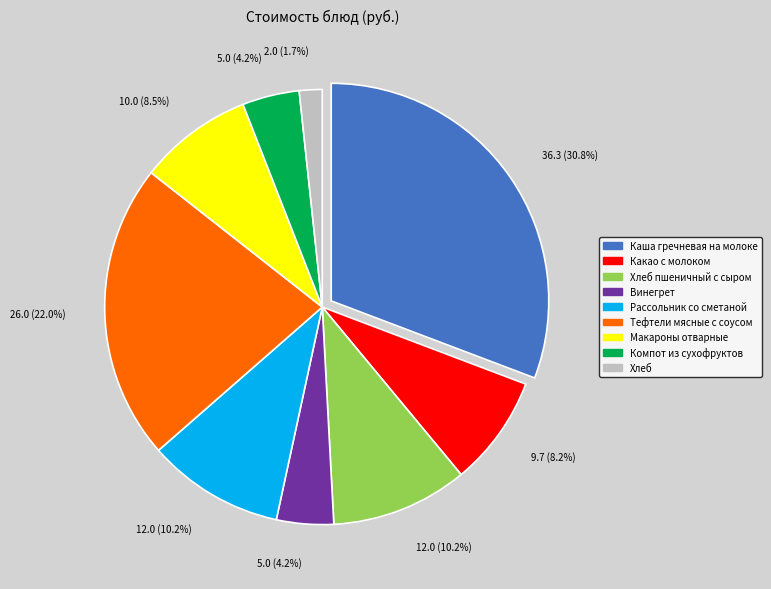

Is there a majority slice in this chart?

No